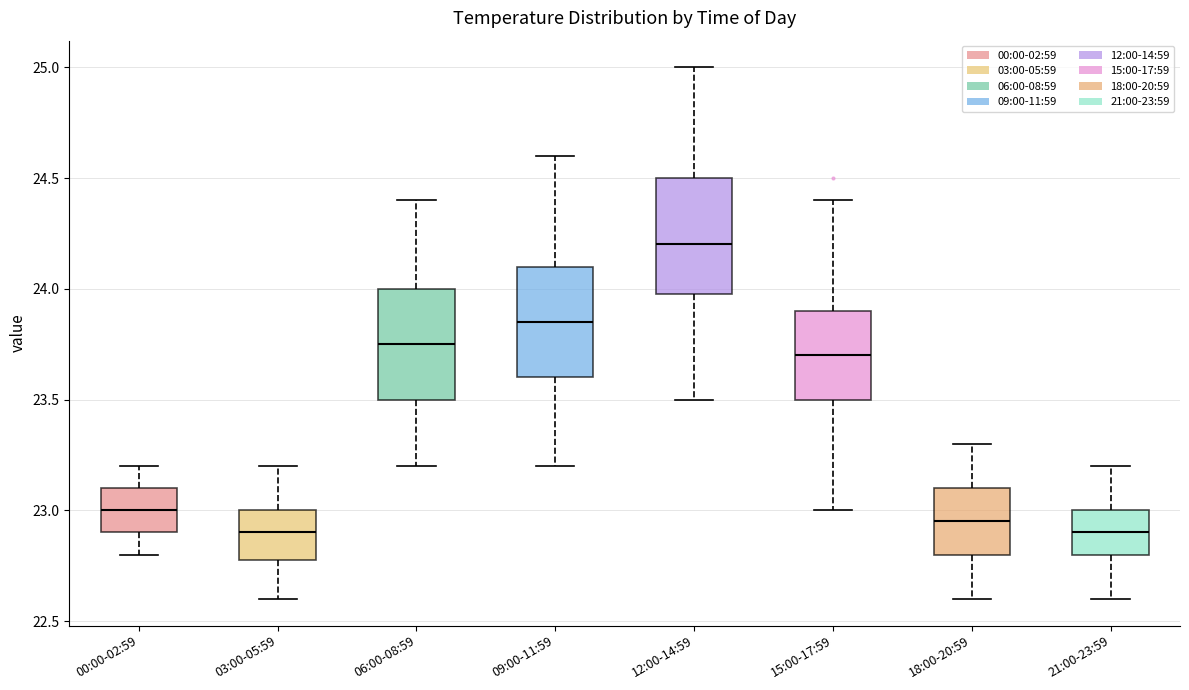

Where does the lower whisker of the box for 15:00-17:59 end on the y-axis? The values are not printed on the chart, so give them approximately, as read against the axis.

23.00